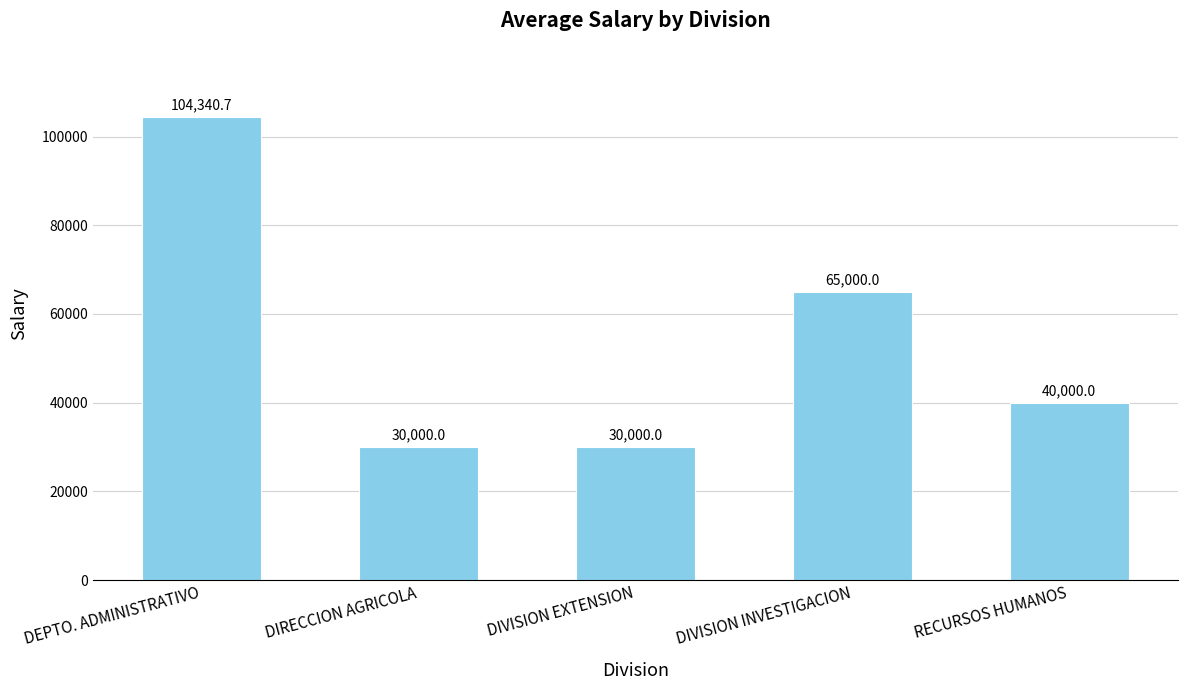

At which category does the chart reach its peak across all series?

DEPTO. ADMINISTRATIVO